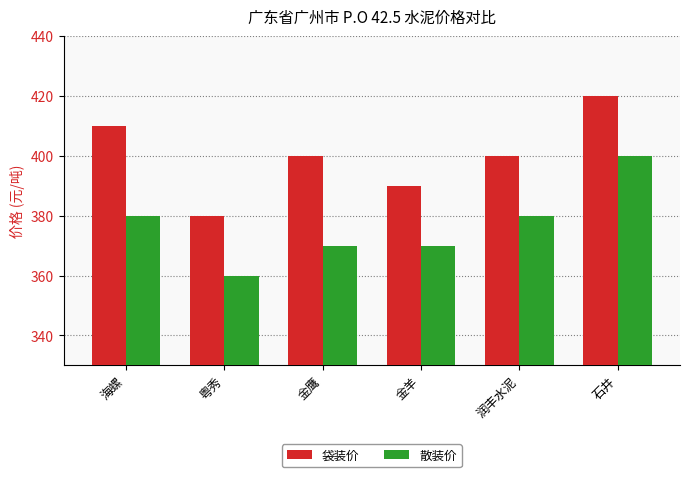

Does the chart contain any negative values?

No